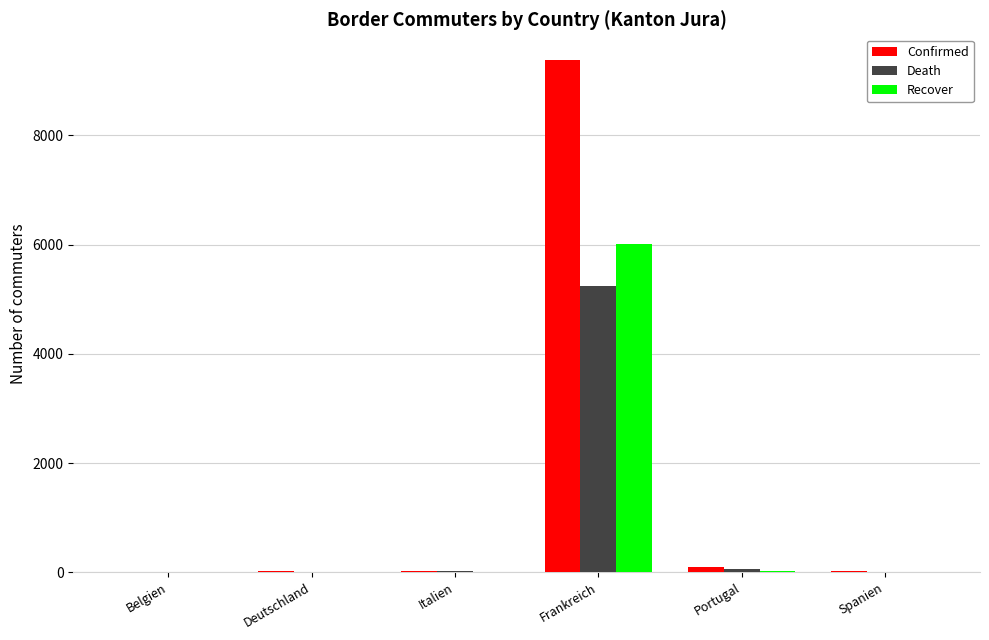

At which category is the sum across all series the highest?

Frankreich